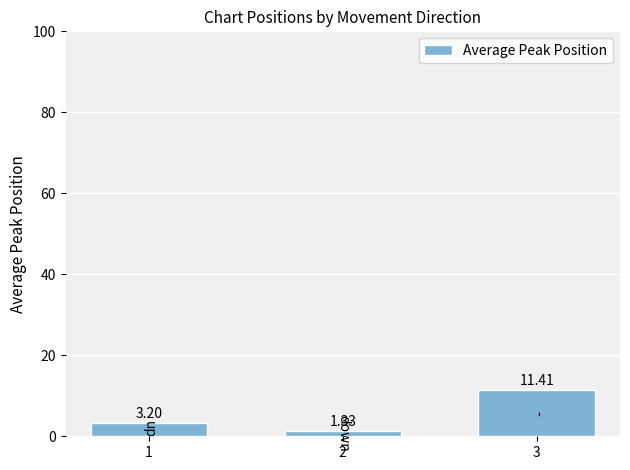

What is the change in value from 2 to 3?

+10.1